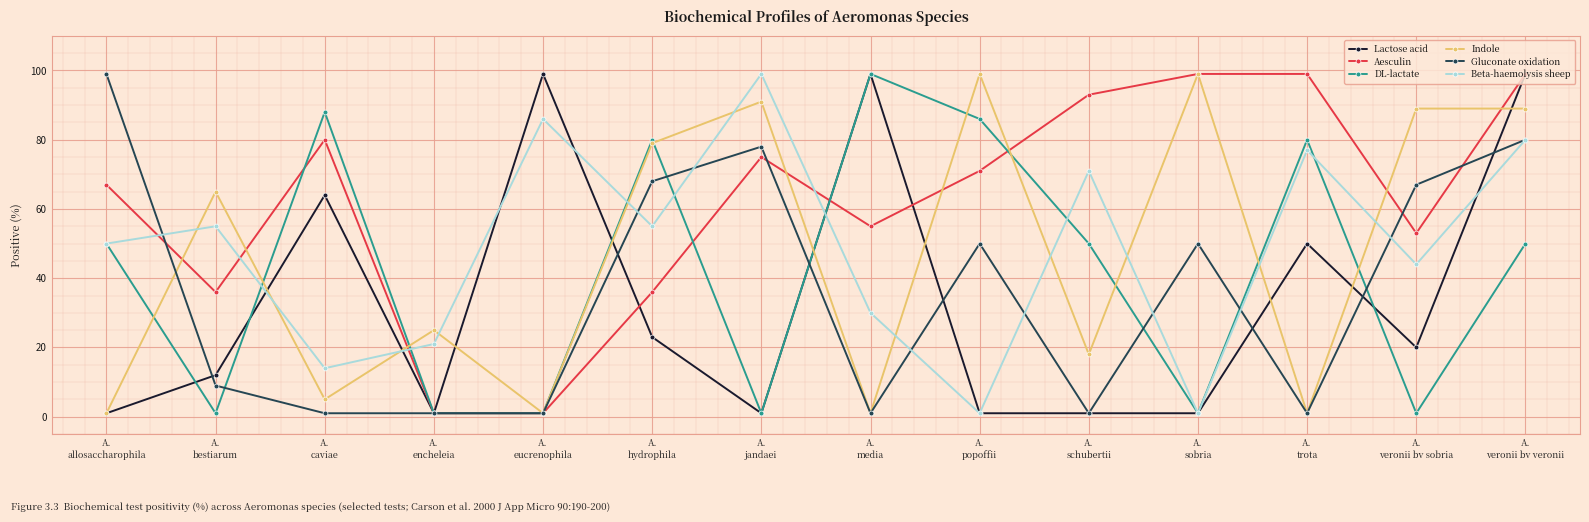

What position from the left is A.
jandaei?

7